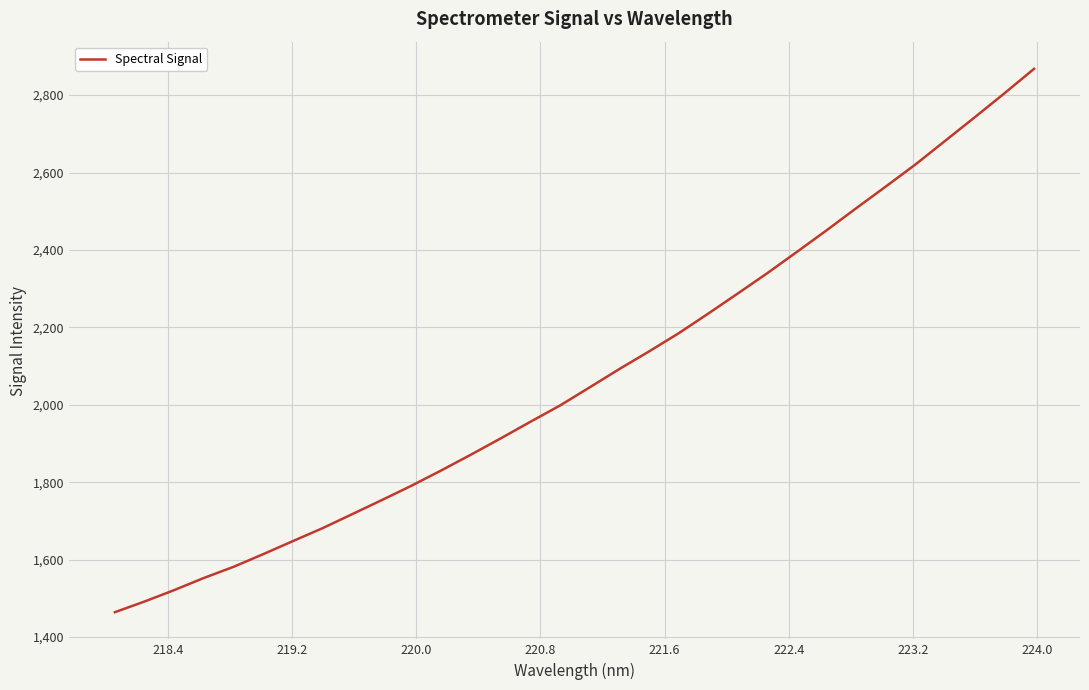

What is the minimum value shown in the chart?

1464.4